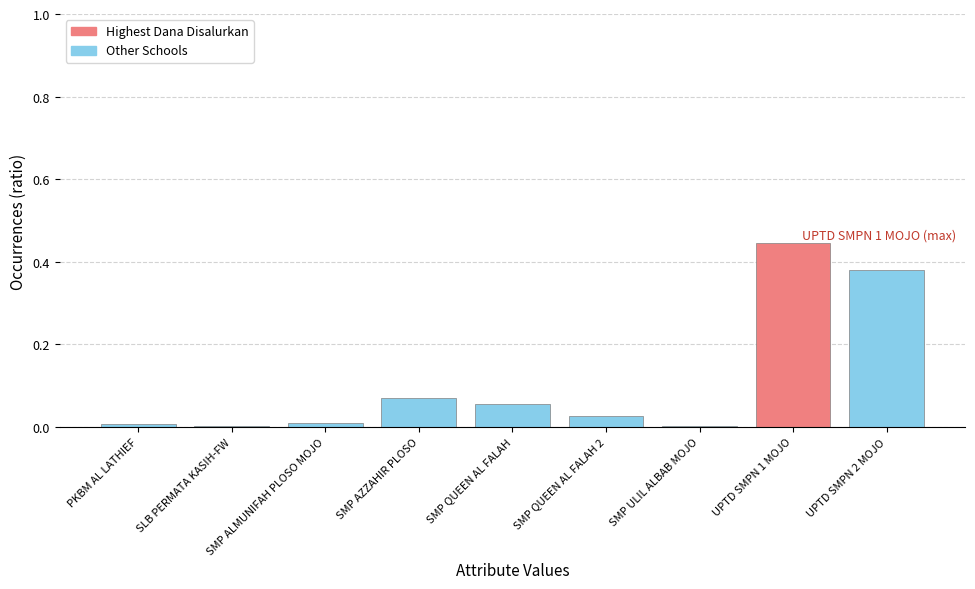

Between PKBM AL LATHIEF and SMP QUEEN AL FALAH, which is larger?

SMP QUEEN AL FALAH